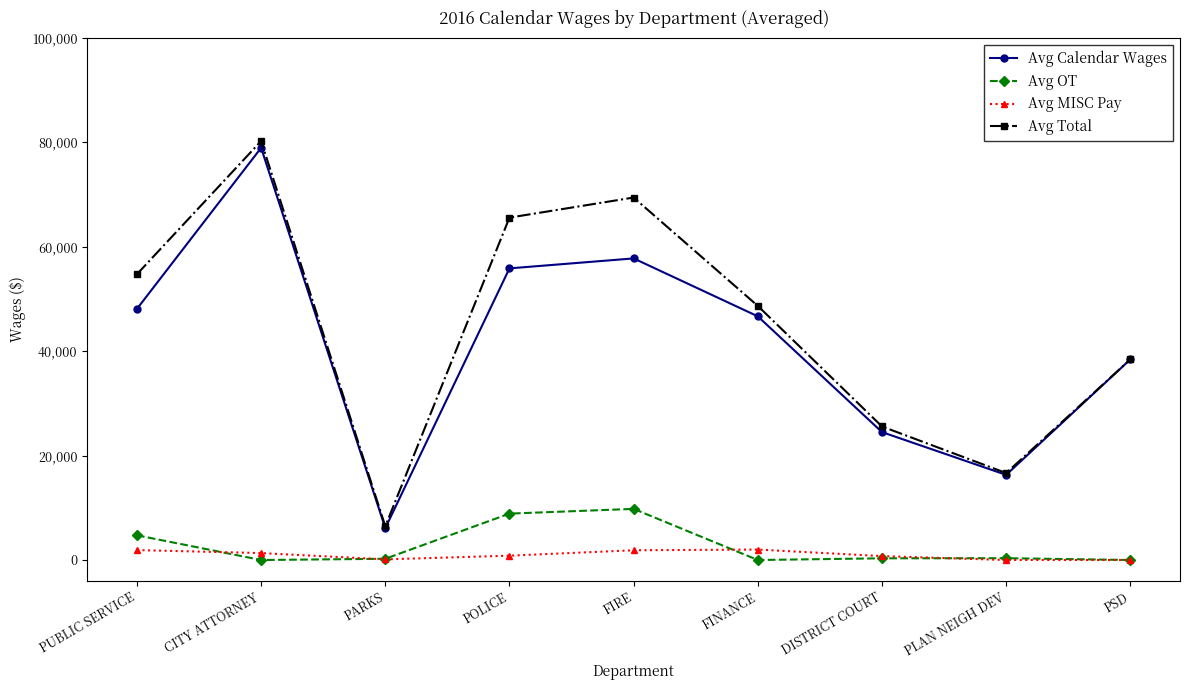

True or false: Avg Calendar Wages has a value of 23837.2 at FIRE.

False